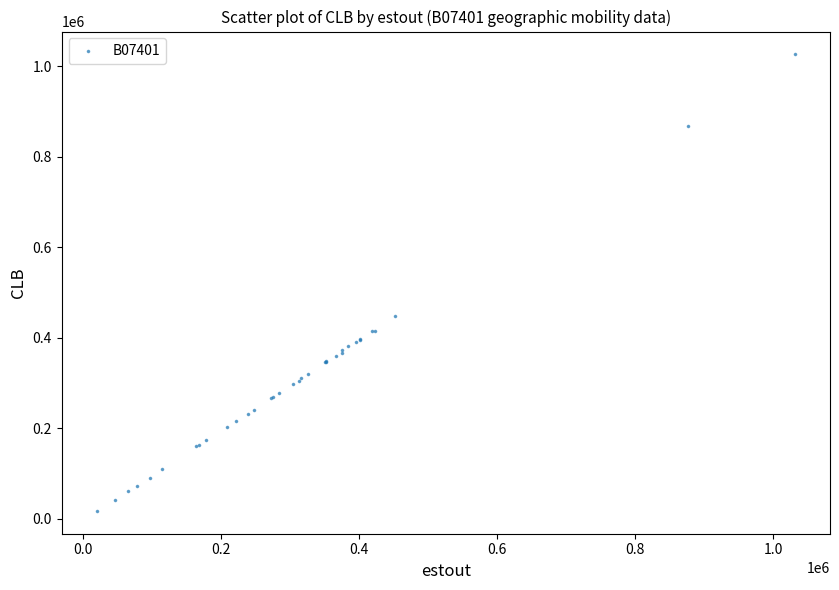

What Y value in the scatter plot is closest to 522027?

448177